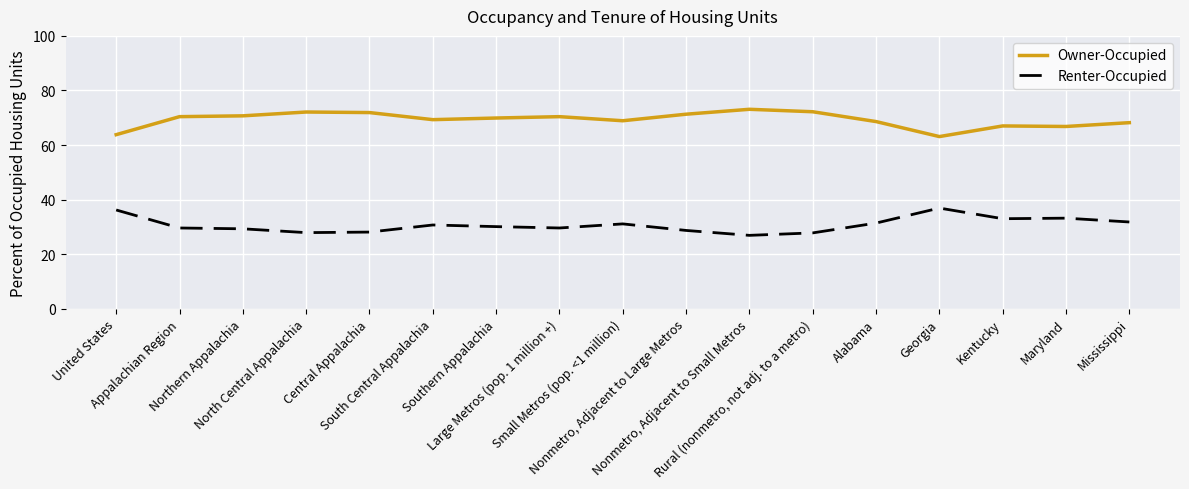

Is the value of Owner-Occupied at Central Appalachia greater than the value of Renter-Occupied at Small Metros (pop. <1 million)?

Yes